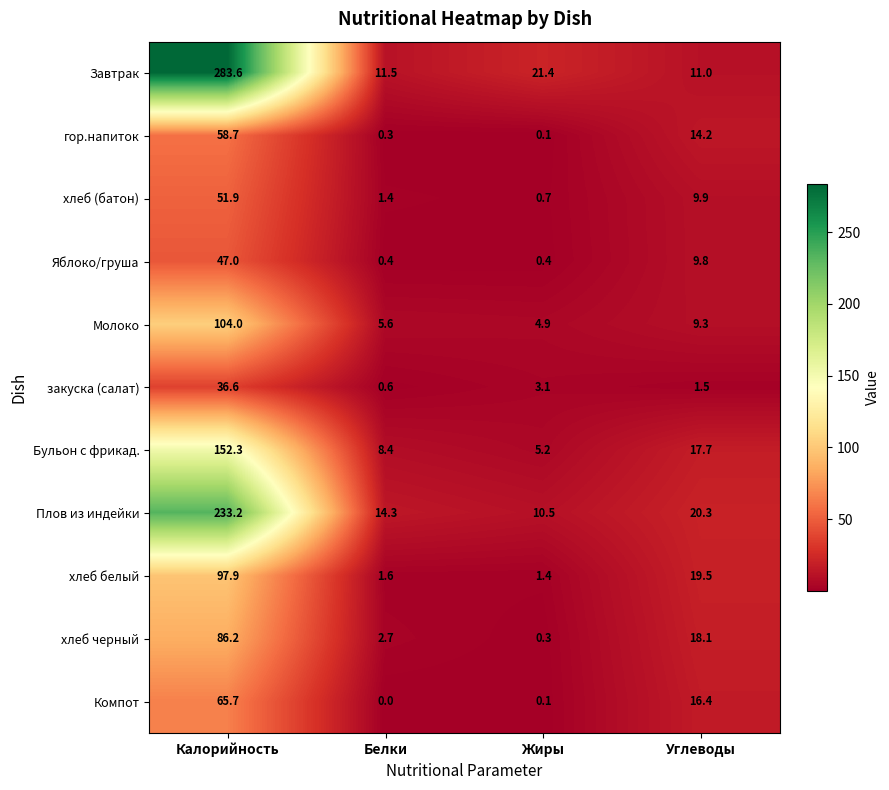

What is the difference between the maximum and second lowest values in the Молоко series?

98.4